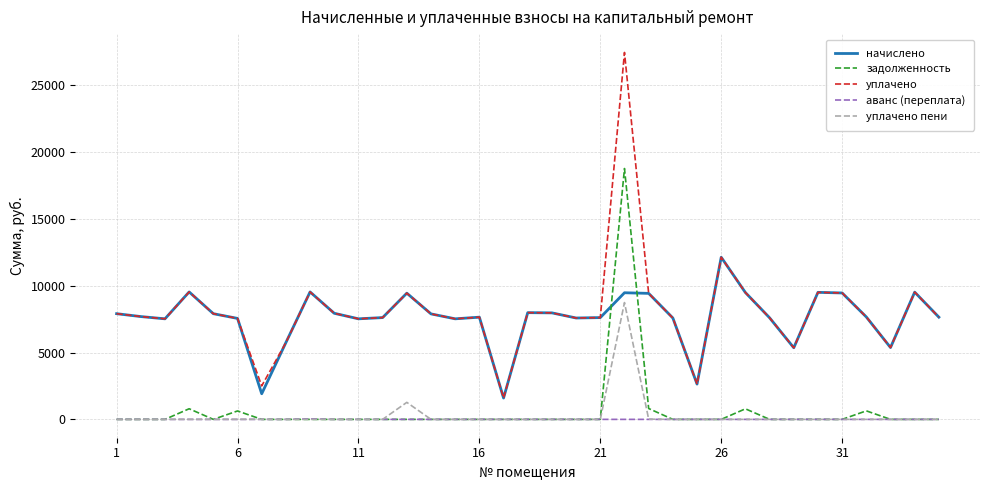

Rank the series by their maximum value, from highest to lowest.

уплачено, задолженность, начислено, уплачено пени, аванс (переплата)